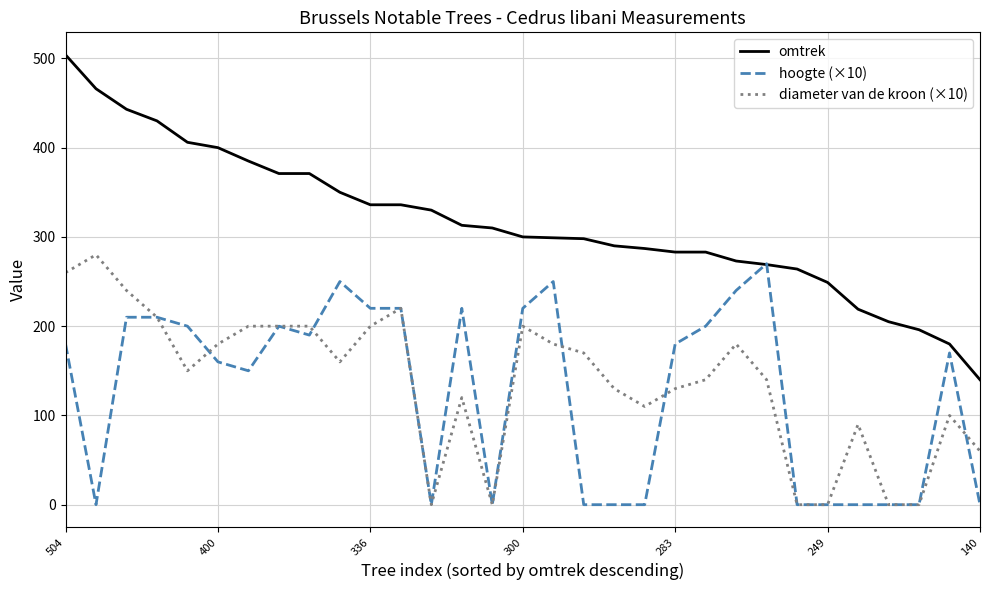

Which series has the largest range (max minus min)?

omtrek